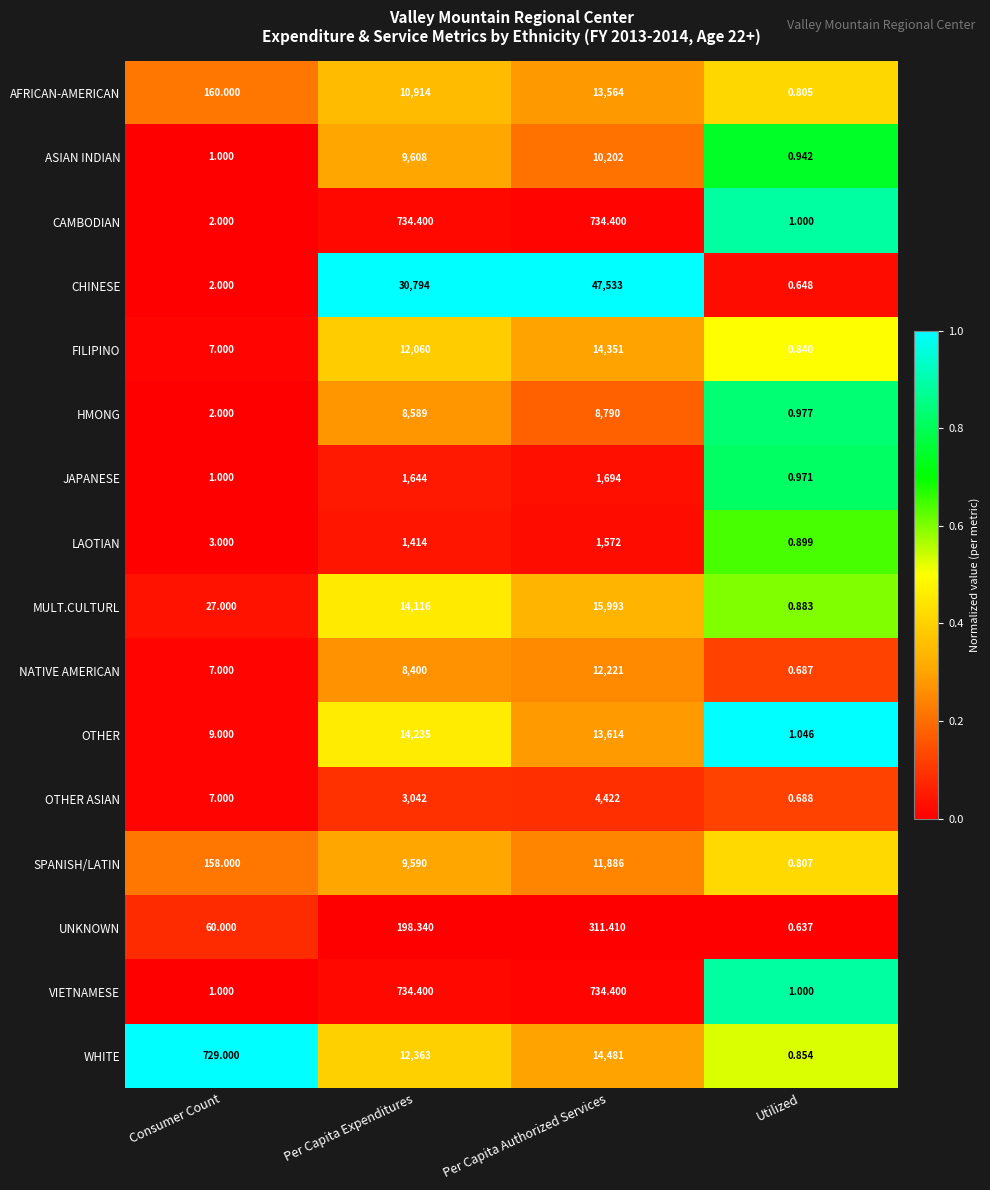

Which series has the largest range (max minus min)?

CHINESE